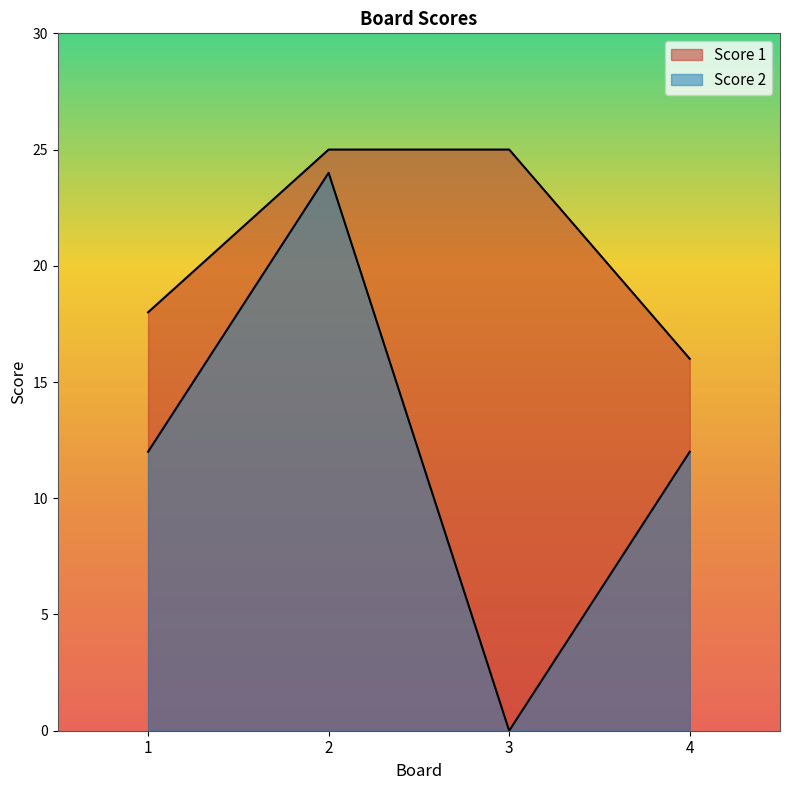

True or false: Score 2 has a value of 0 at 3.

True